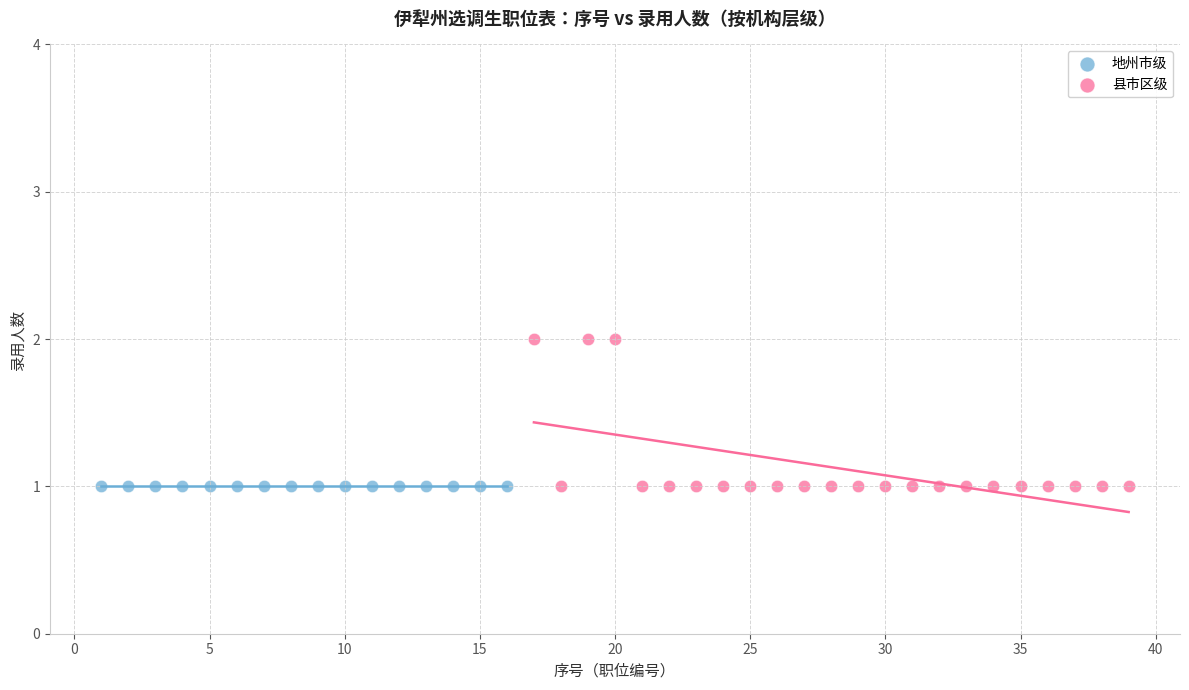

Which series contains the highest Y value?

县市区级